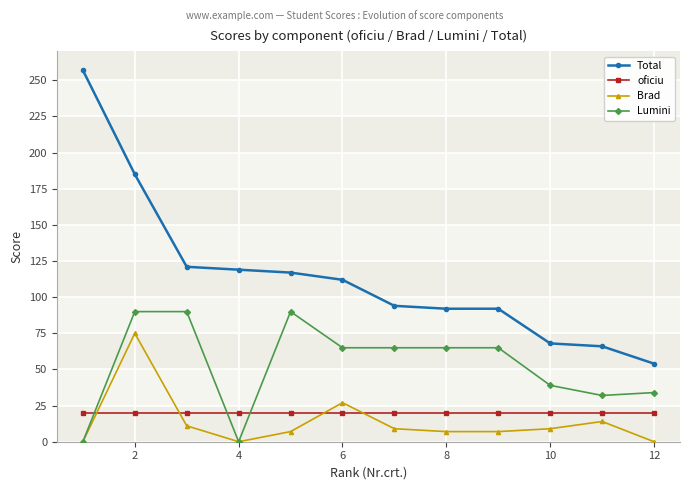

List the series in order of their peak value, lowest first.

oficiu, Brad, Lumini, Total